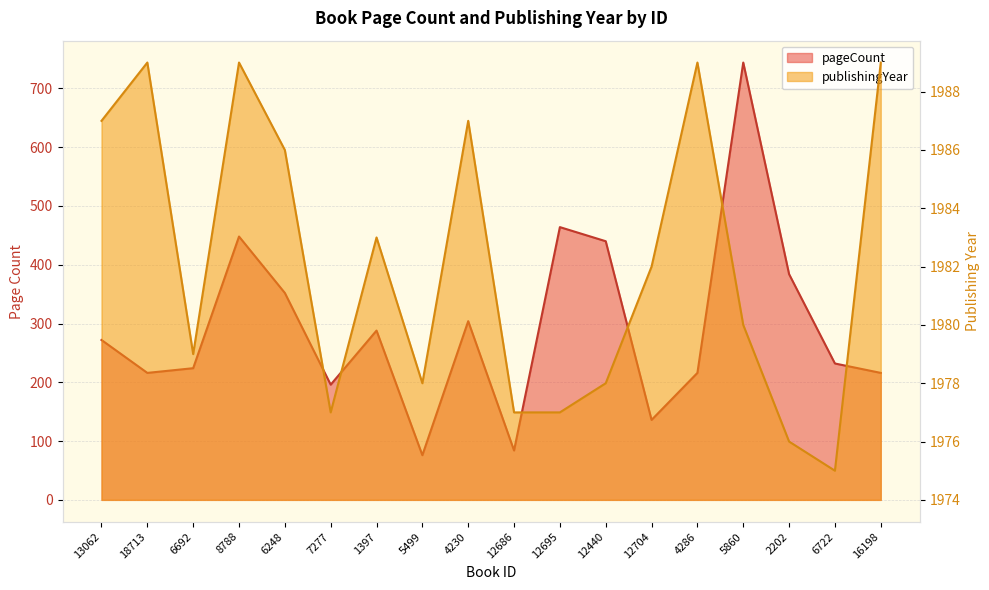

What is the sum of all publishingYear values?

35678